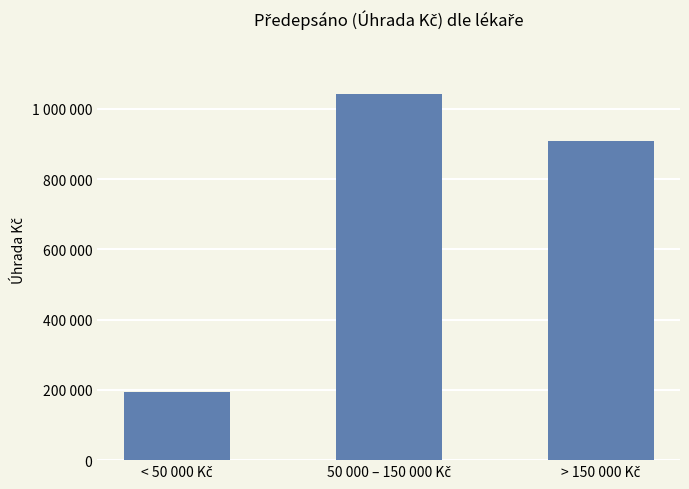

Are the bars horizontal?

No